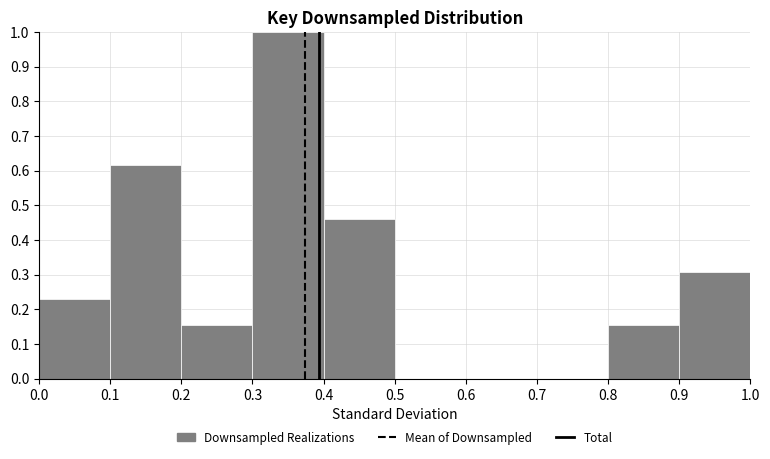

Reading left to right, transcribe this chart: for each bar, give the range it covers on the x-axis and its height. The values are not printed on the chart, so give them approximately, as read against the axis.

0.0 to 0.1: 0.23
0.1 to 0.2: 0.62
0.2 to 0.3: 0.15
0.3 to 0.4: 1.00
0.4 to 0.5: 0.46
0.5 to 0.6: 0
0.6 to 0.7: 0
0.7 to 0.8: 0
0.8 to 0.9: 0.15
0.9 to 1.0: 0.31